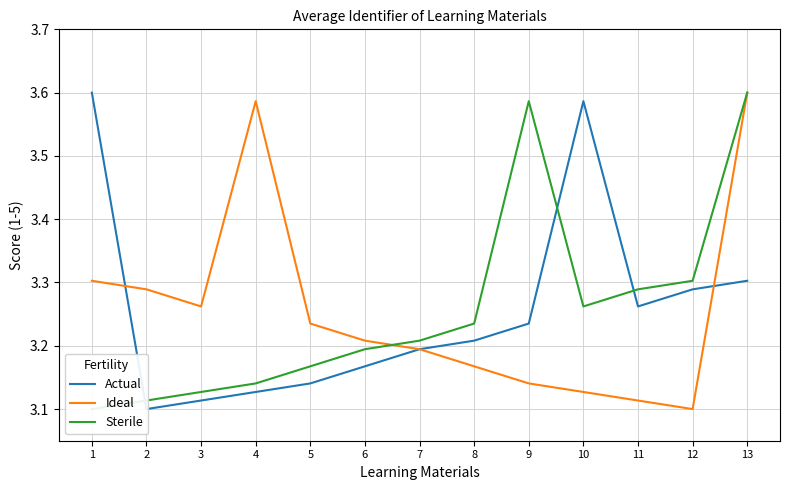

How many lines are shown in the chart?

3